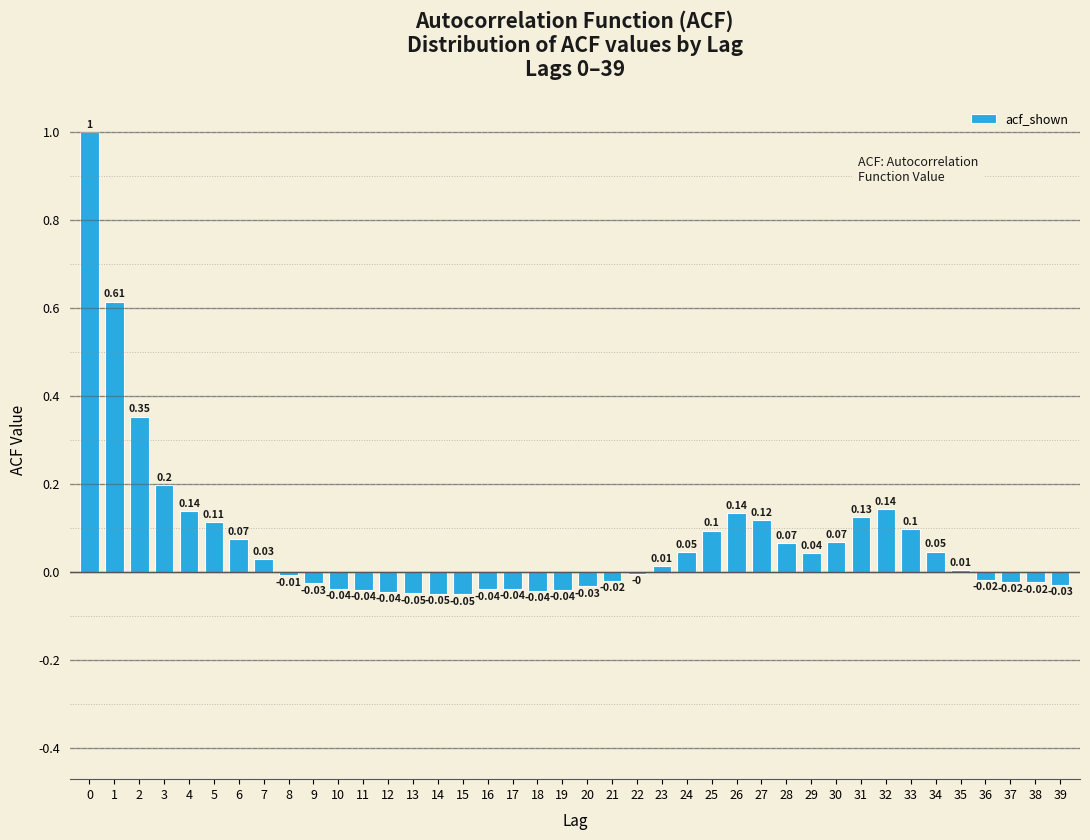

Which has a higher value, 3 or 36?

3